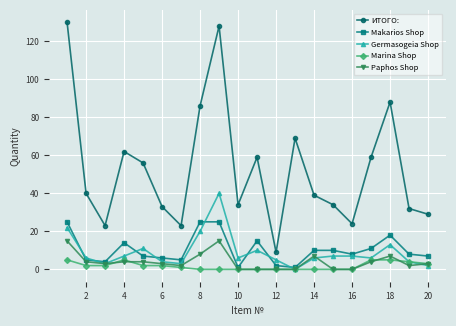

Which series has the widest spread of values?

ИТОГО: